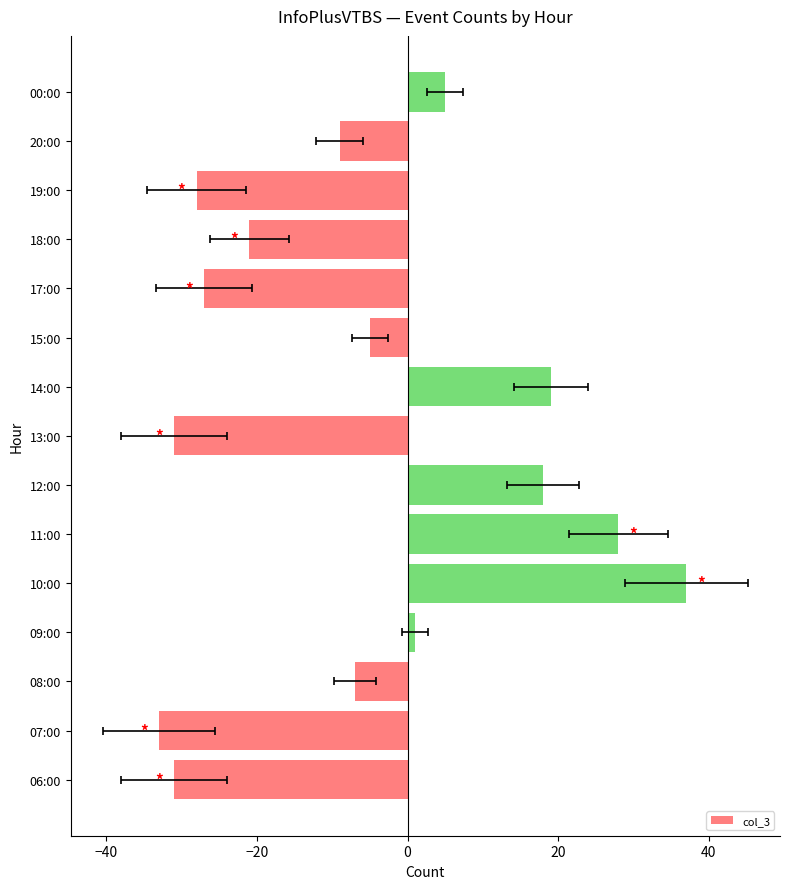

What is the maximum value shown in the chart?

37